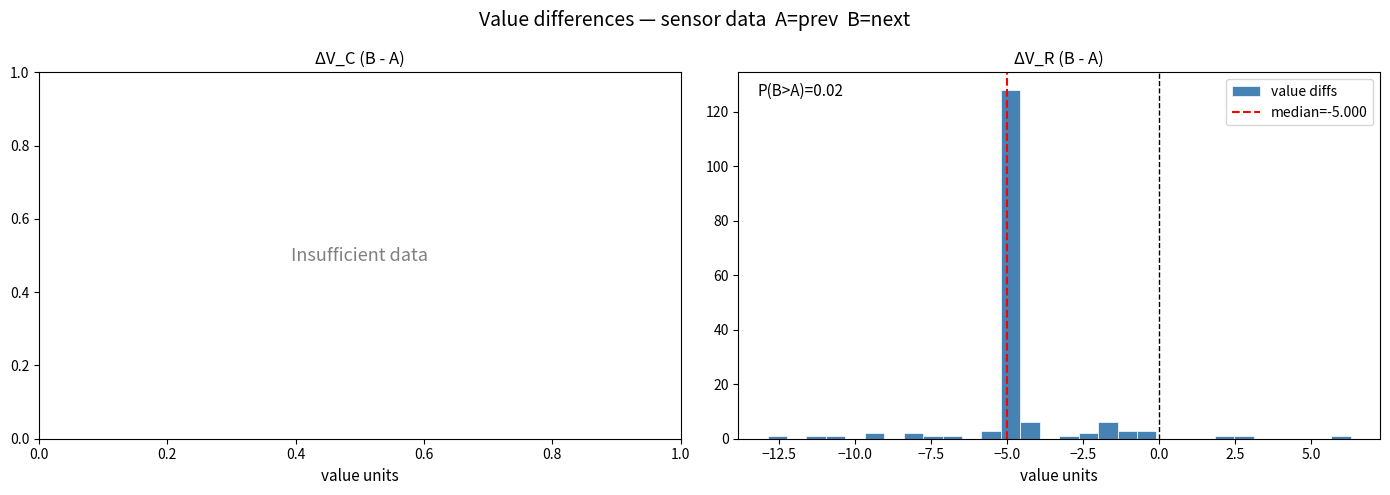

Read against the x-axis, roughly where is the centre of the tallest bar?

-5.0